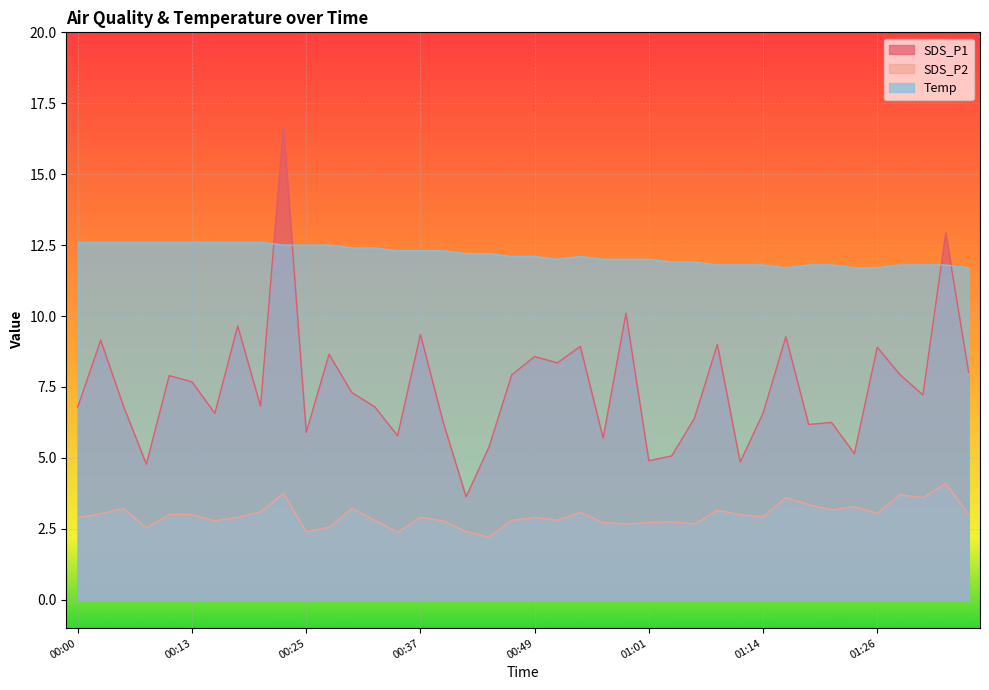

What value does the SDS_P1 series have at 00:22?

16.7